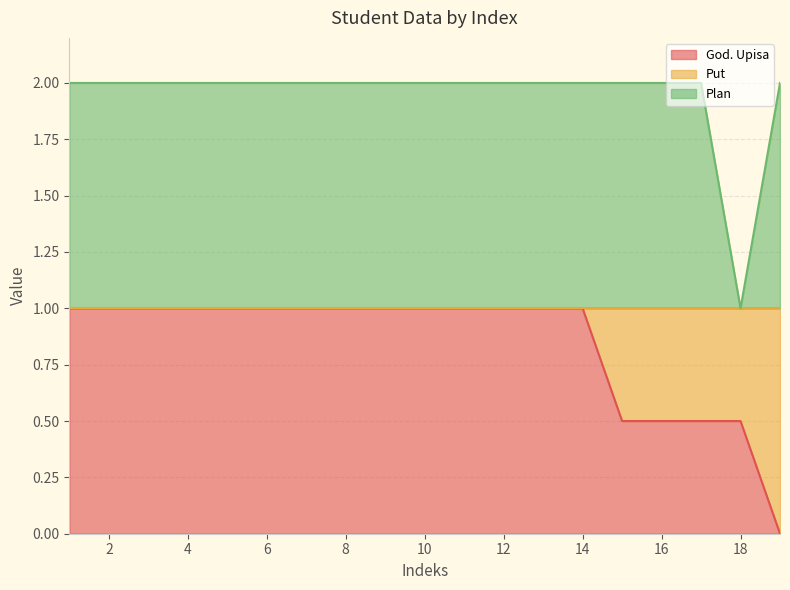

At which label is God. Upisa closest to 0?

19